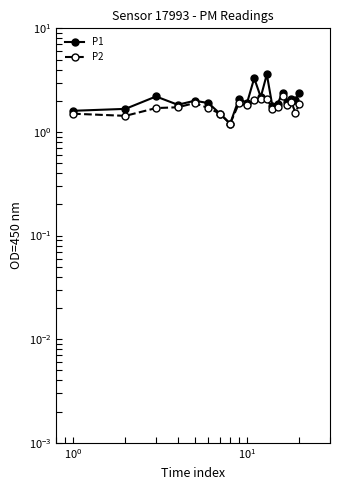

List the series in order of their peak value, lowest first.

P2, P1